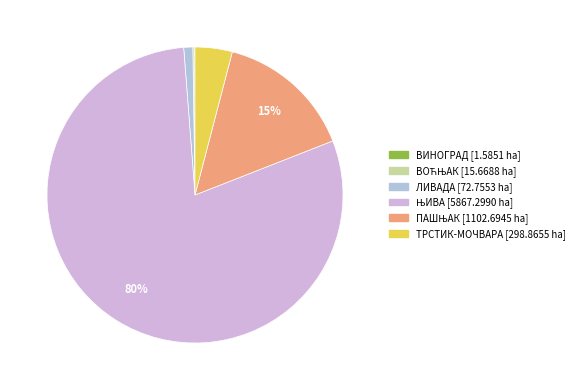

To the nearest percent, what portion does ПАШЊАК represent?

15%